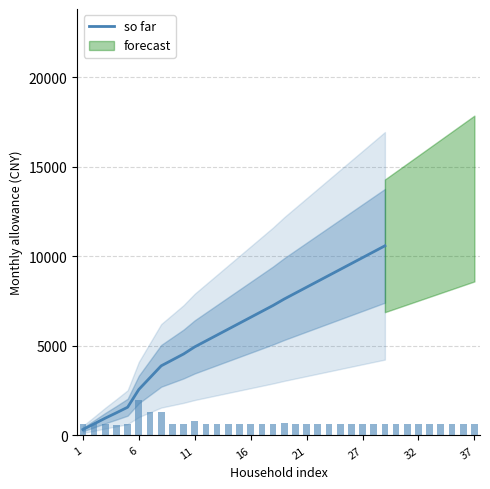

What is the maximum value for so far?

10585